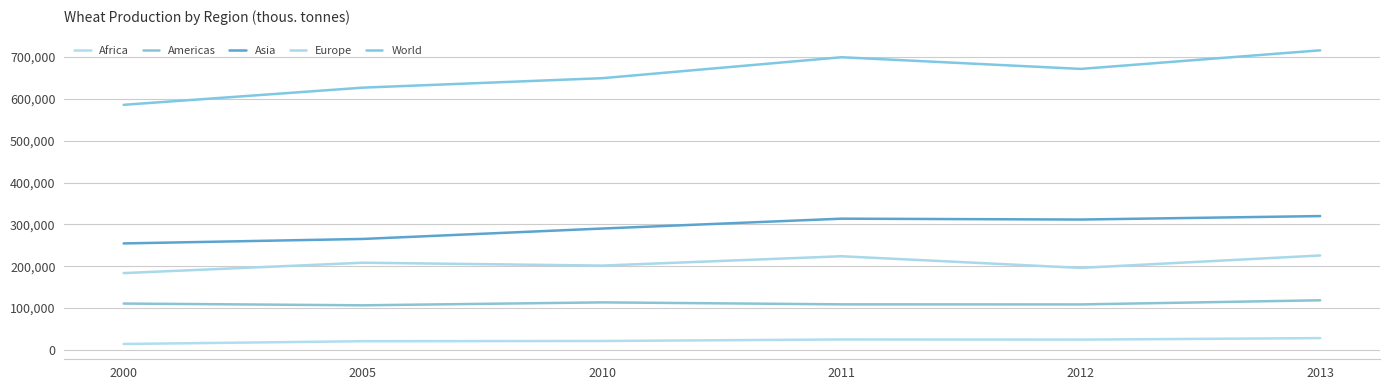

Reading left to right, extract all data points from this chart.

Africa: 14270	20896	21413	25049	24704	28286
Americas: 110864	106687	113666	108967	108783	118689
Asia: 254524	265237	290094	313678	311587	319890
Europe: 183599	208427	201569	223885	196014	225741
World: 585691	626739	649325	699373	671482	715909